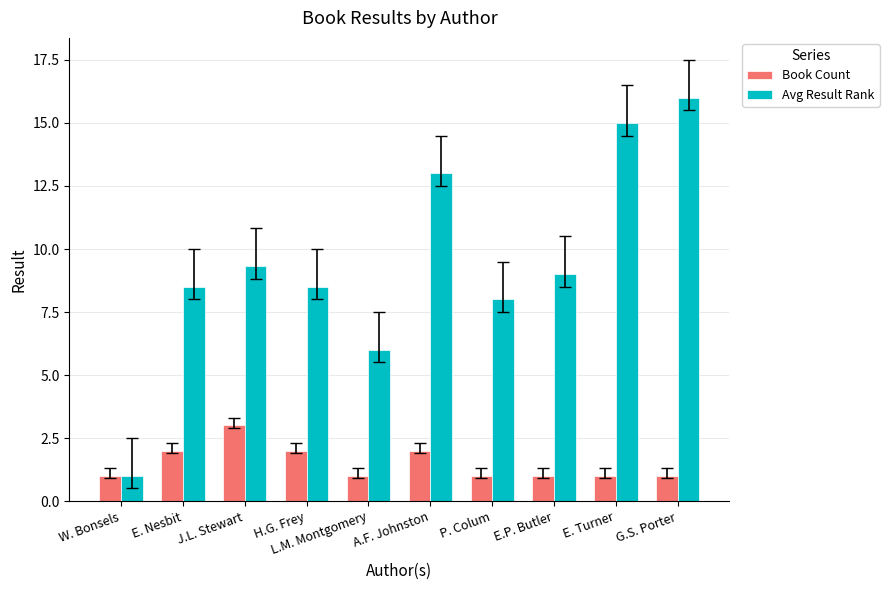

Reading left to right, what are all the values shown in this chart?

Book Count: W. Bonsels=1.0	E. Nesbit=2.0	J.L. Stewart=3.0	H.G. Frey=2.0	L.M. Montgomery=1.0	A.F. Johnston=2.0	P. Colum=1.0	E.P. Butler=1.0	E. Turner=1.0	G.S. Porter=1.0
Avg Result Rank: W. Bonsels=1.0	E. Nesbit=8.5	J.L. Stewart=9.3	H.G. Frey=8.5	L.M. Montgomery=6.0	A.F. Johnston=13.0	P. Colum=8.0	E.P. Butler=9.0	E. Turner=15.0	G.S. Porter=16.0